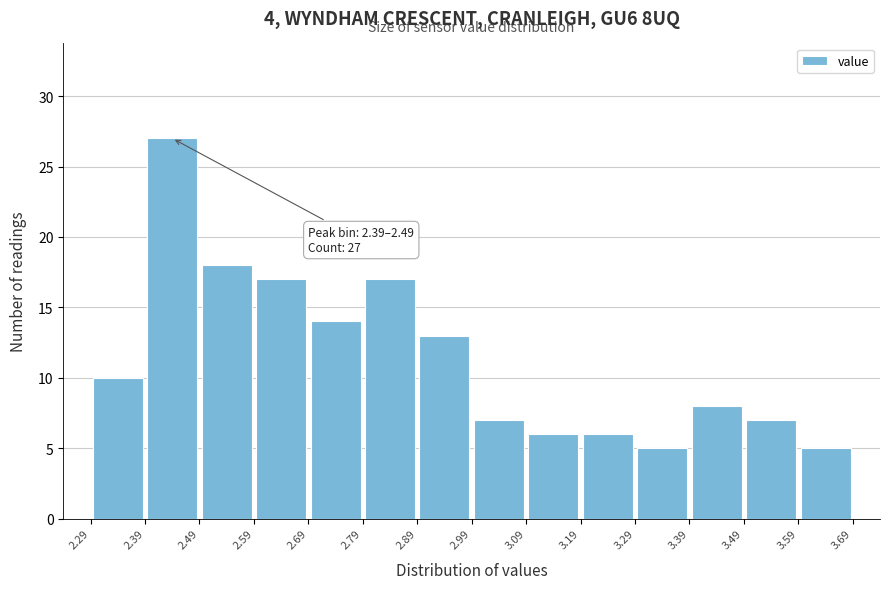

Over which range of the x-axis is the bar tallest?

2.39 to 2.49